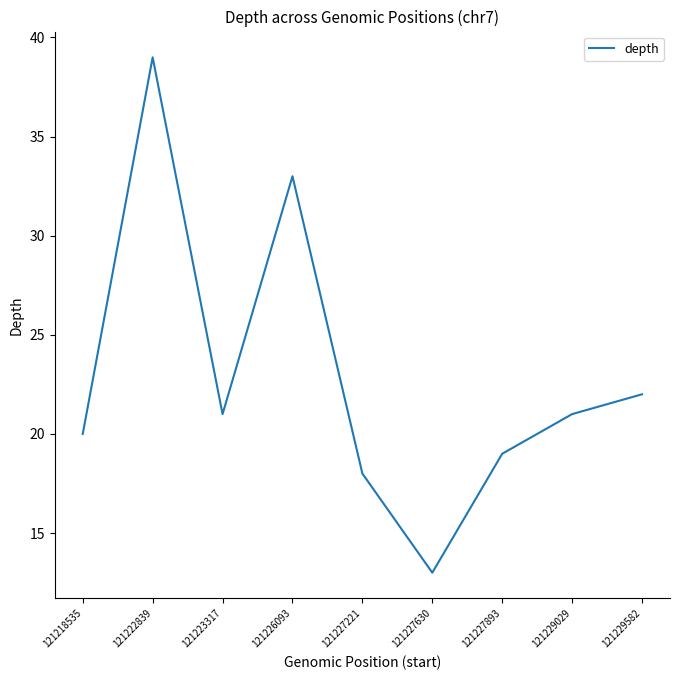

The chart shows a value of 30 at 121227893. True or false?

False